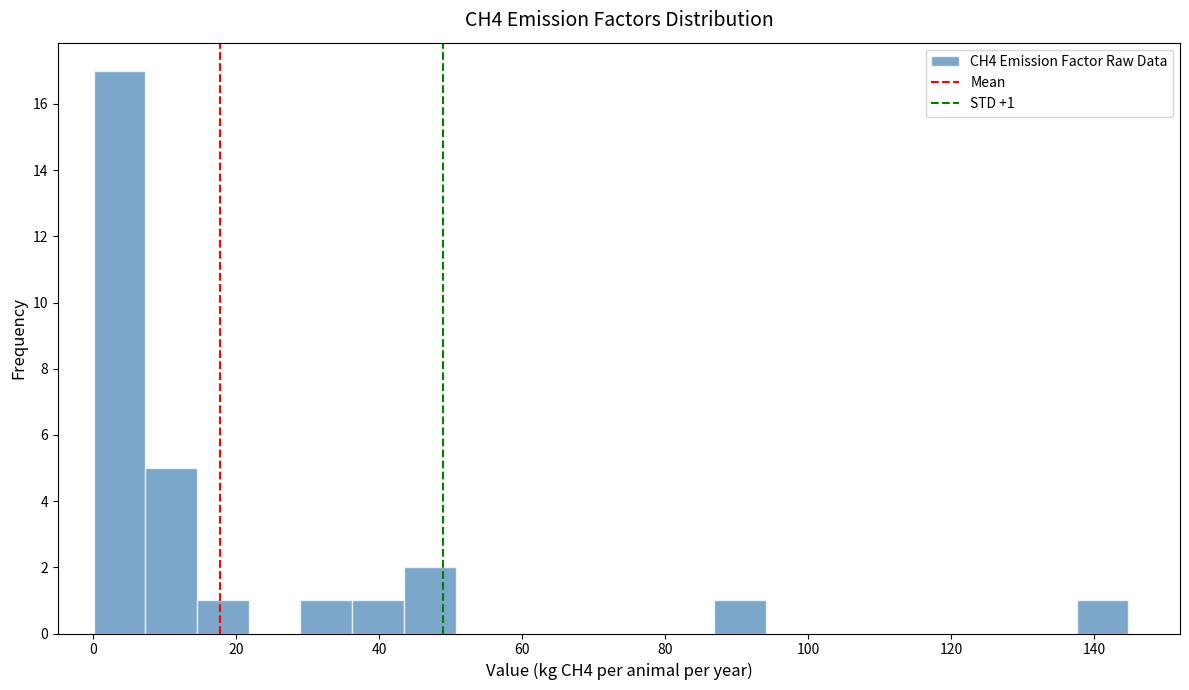

Around what value on the x-axis is the tallest bar? Give the approximate position of its centre, as read against the axis.

4